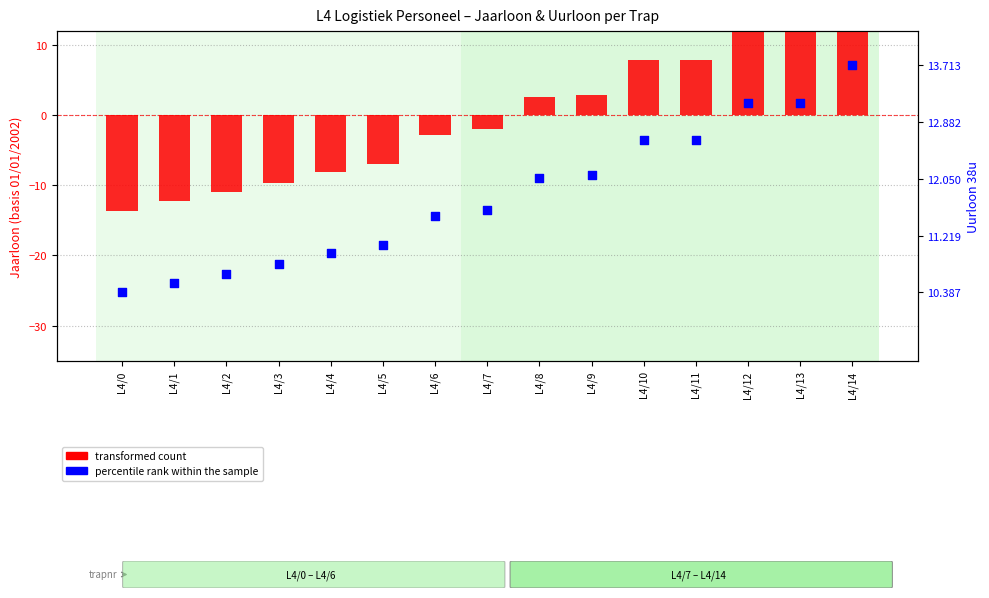

What are all the series names shown in the legend?

transformed count, percentile rank within the sample